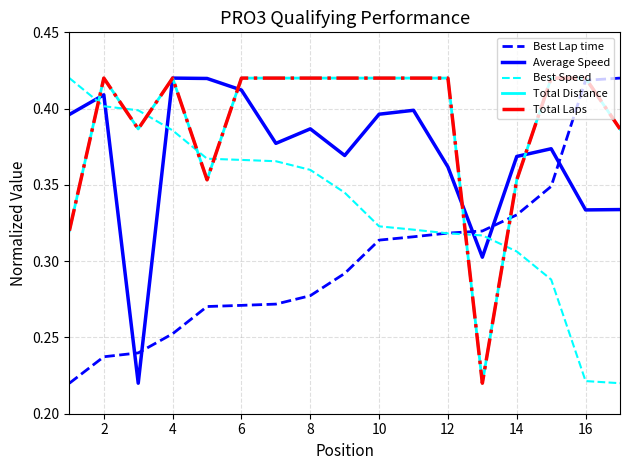

Is this an area chart (filled region under the line)?

No